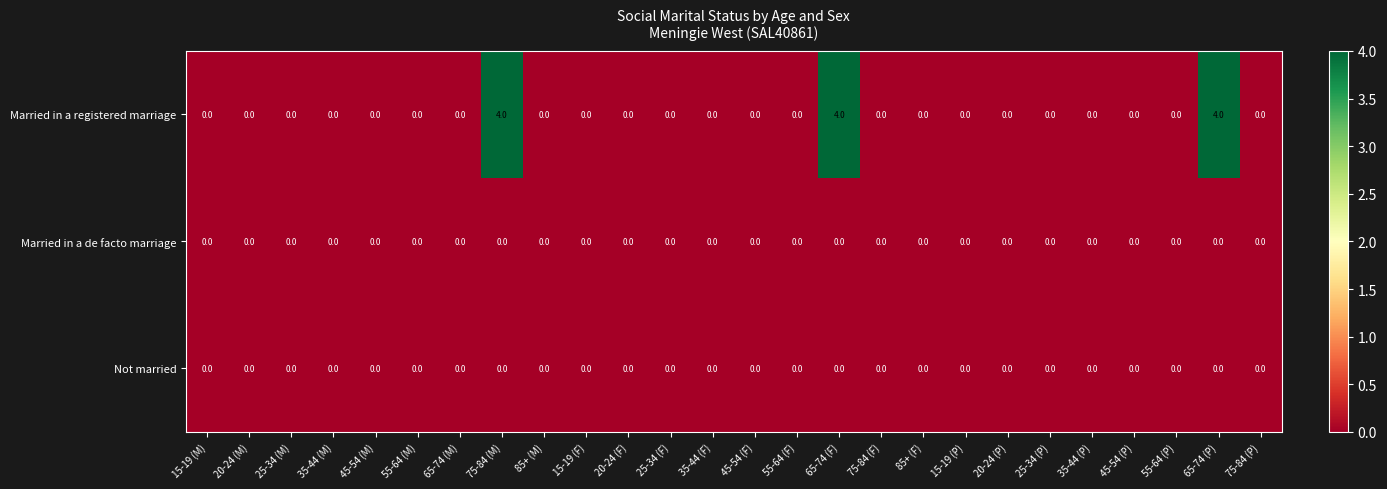

At how many categories does at least one series exceed 2?

3